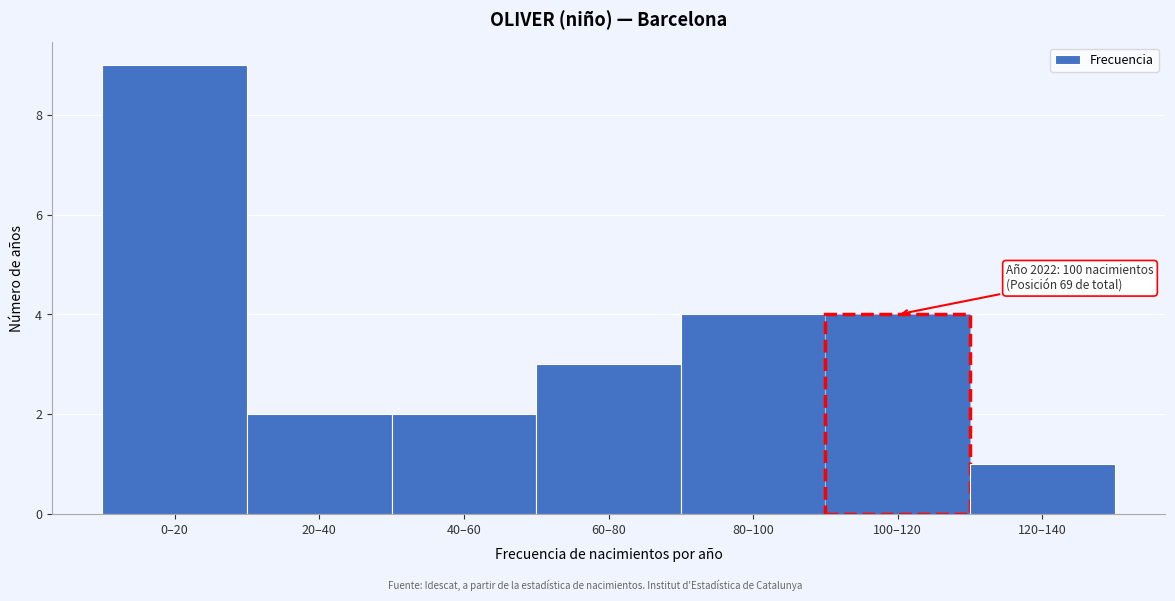

Reading left to right, list all the values displayed in this chart.

0–20=9	20–40=2	40–60=2	60–80=3	80–100=4	100–120=4	120–140=1